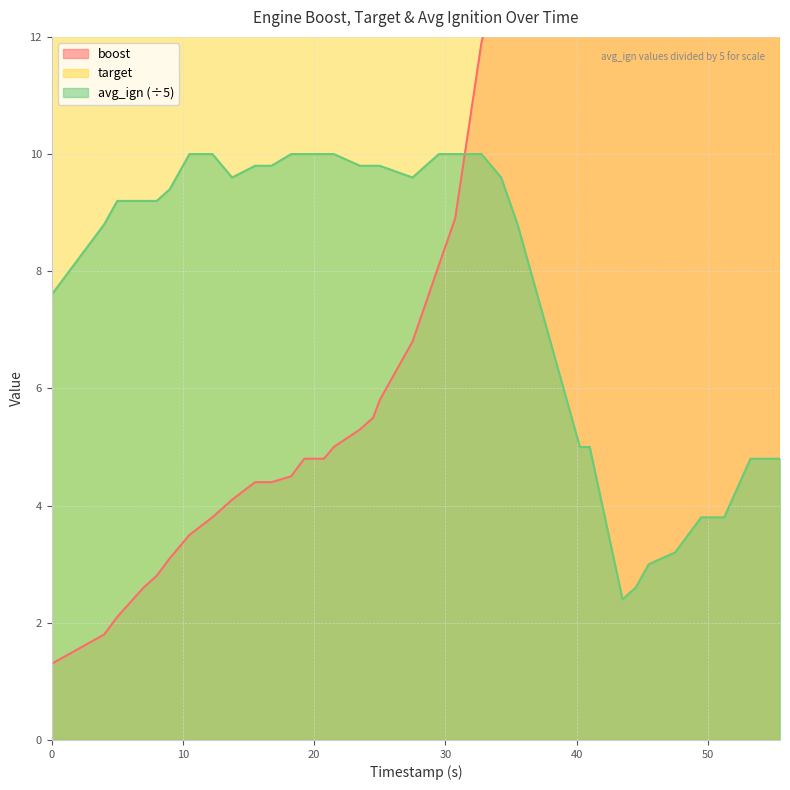

Which series has the largest range (max minus min)?

boost